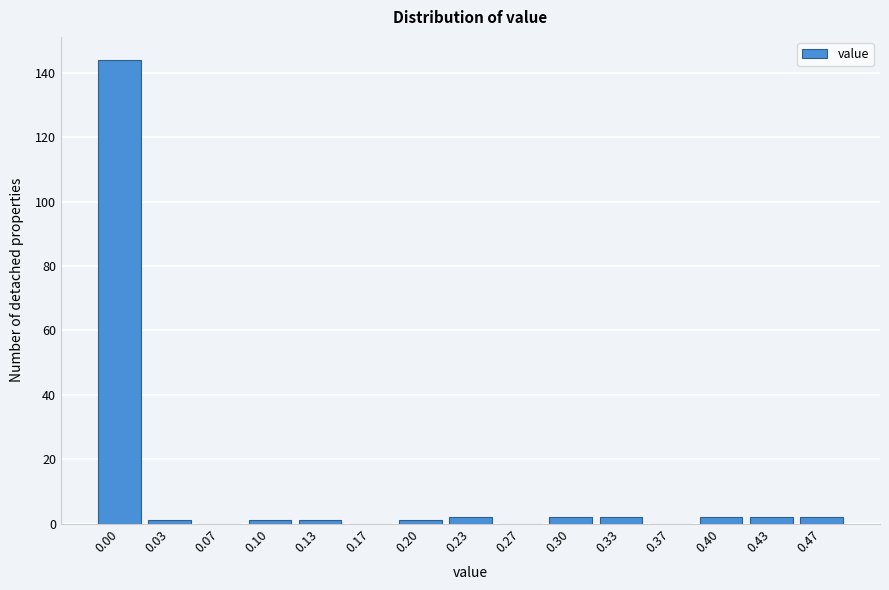

Reading left to right, what are all the values shown in this chart?

0.00=144	0.03=1	0.07=0	0.10=1	0.13=1	0.17=0	0.20=1	0.23=2	0.27=0	0.30=2	0.33=2	0.37=0	0.40=2	0.43=2	0.47=2